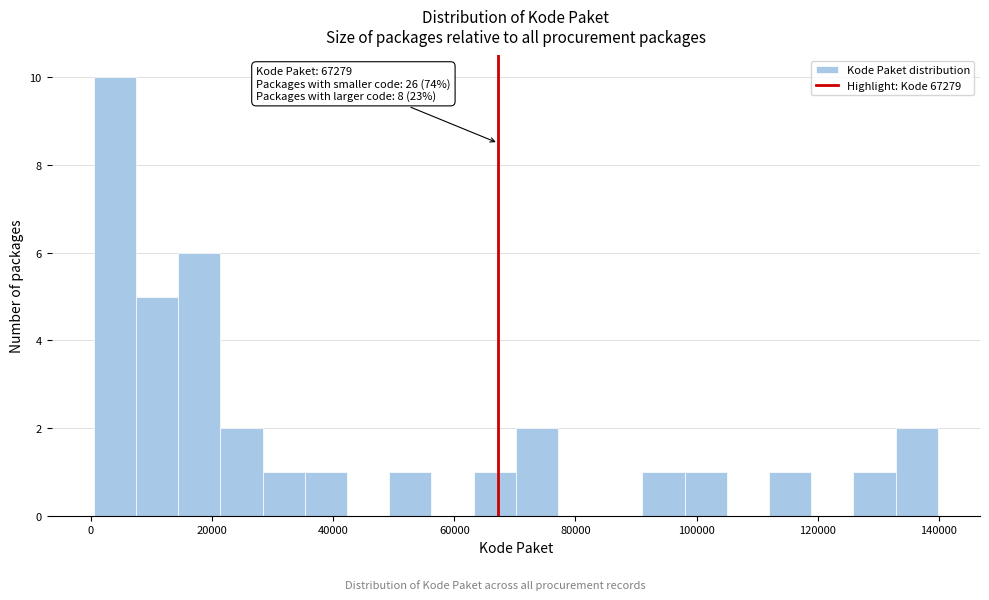

Read against the x-axis, roughly where is the centre of the tallest bar?

4000